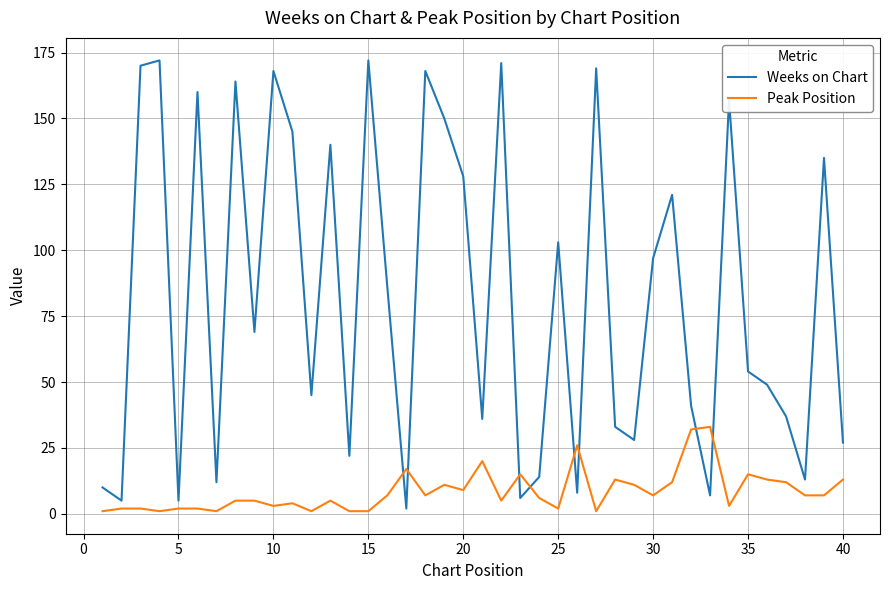

Which series has the largest range (max minus min)?

Weeks on Chart